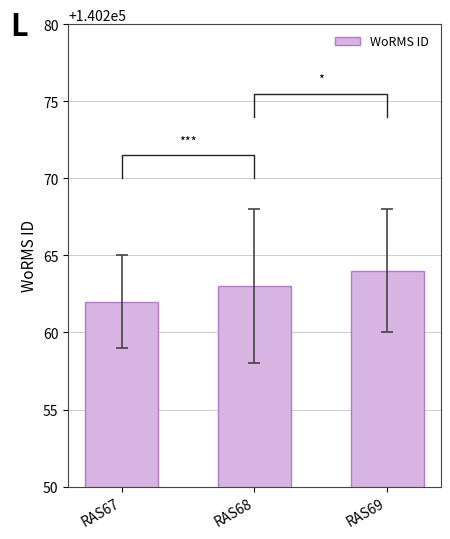

How many values are between 140262 and 140264?

3